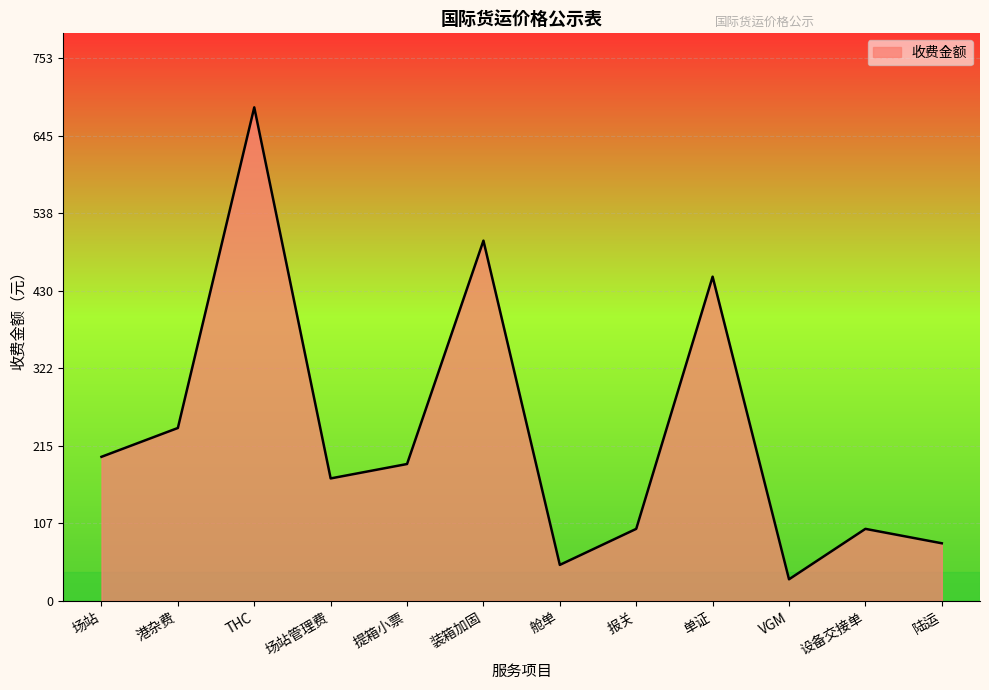

Between VGM and 舱单, which is larger?

舱单